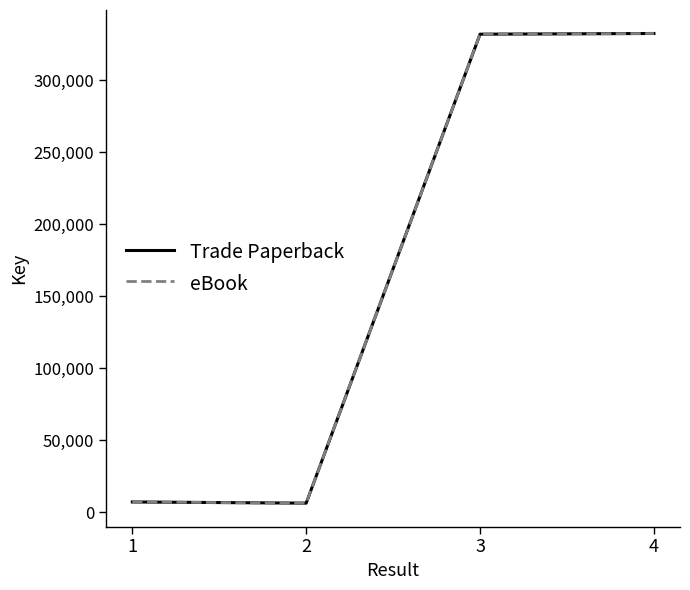

What is the minimum value shown in the chart?

6446